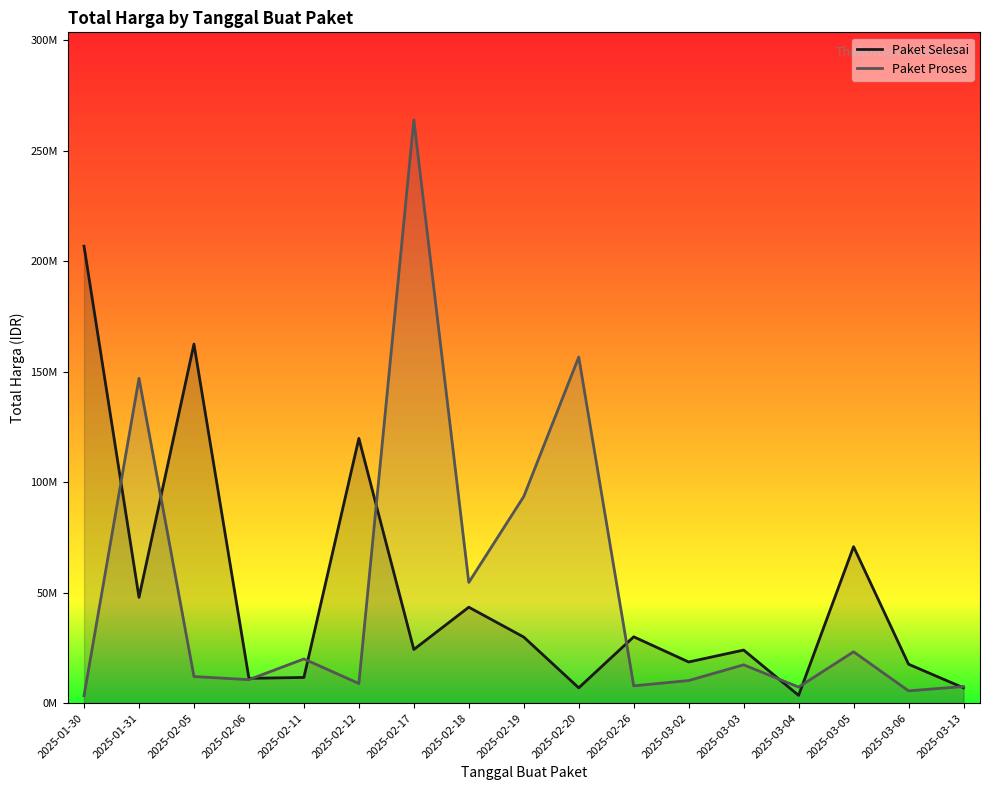

True or false: Paket Proses and Paket Selesai cross at least once.

True